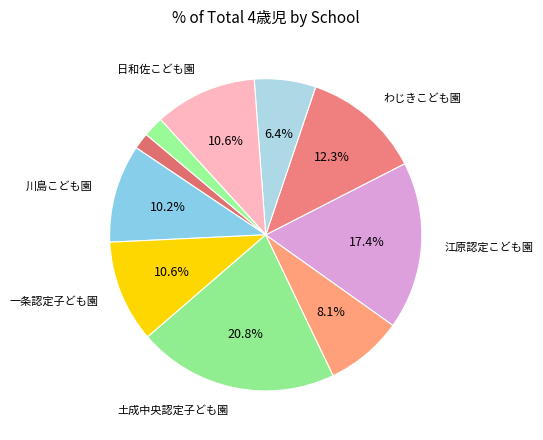

Is there a majority slice in this chart?

No